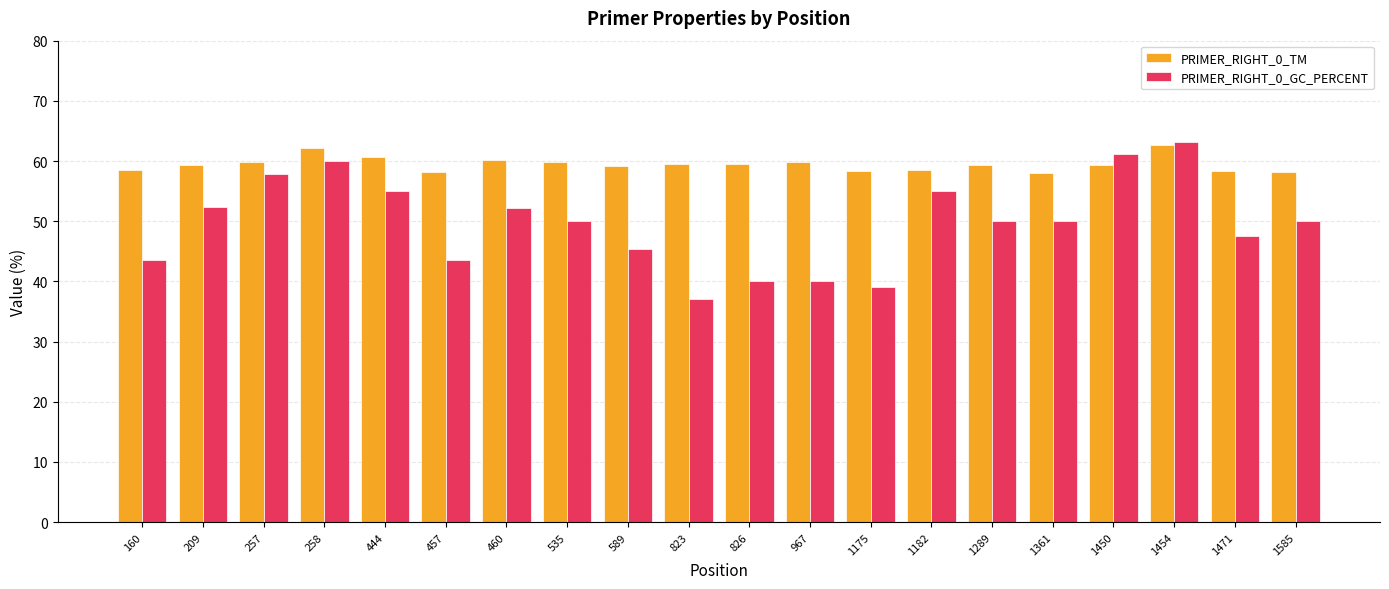

List the series in order of their overall mean, lowest first.

PRIMER_RIGHT_0_GC_PERCENT, PRIMER_RIGHT_0_TM